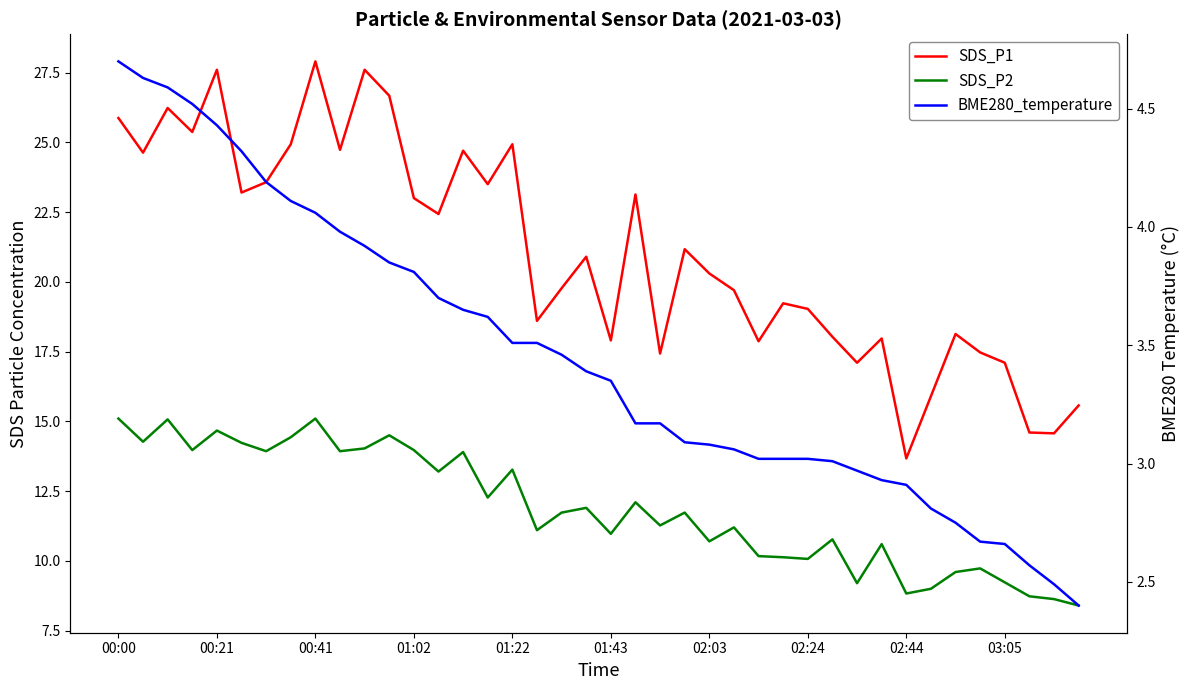

True or false: SDS_P2 has more than 0 points higher than both neighbors.

True